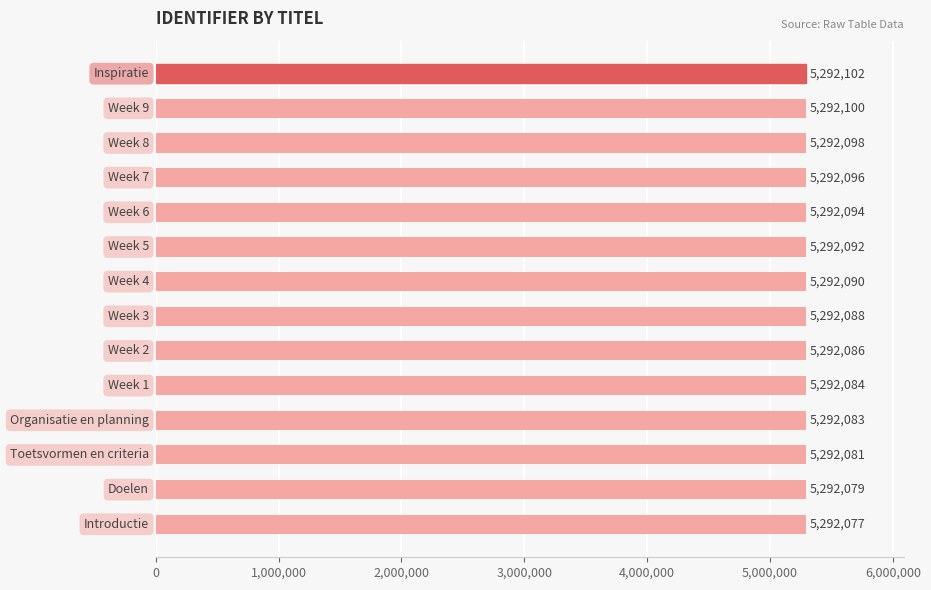

What is the smallest value displayed?

5292077